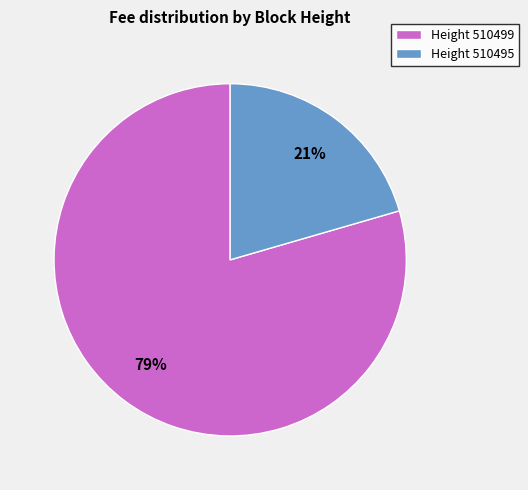

To the nearest percent, what is the average slice percentage?

50%